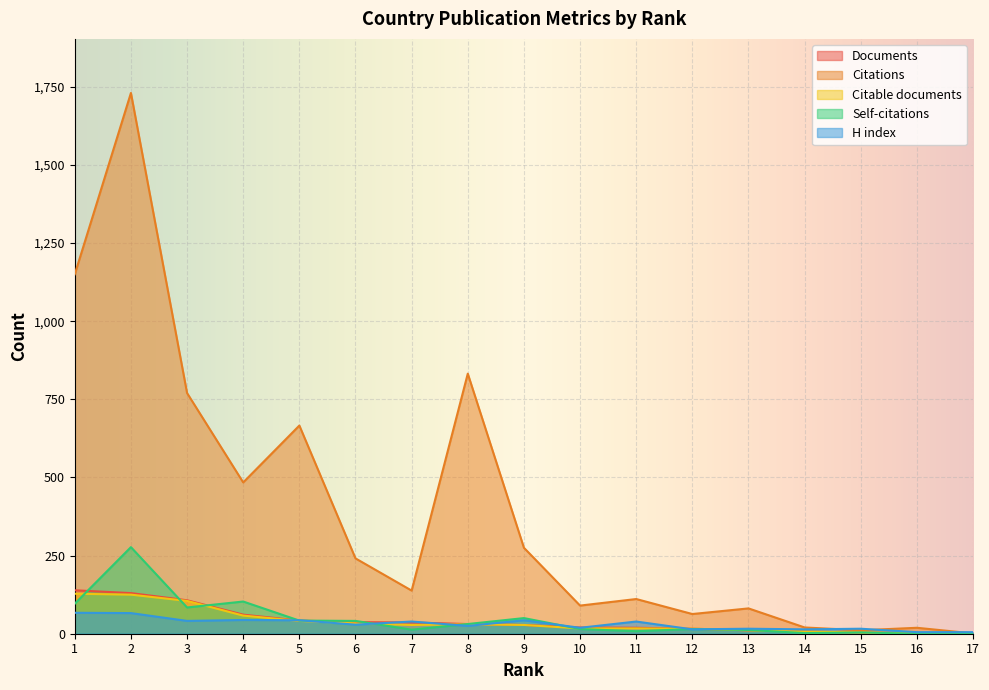

Which series has the largest range (max minus min)?

Citations